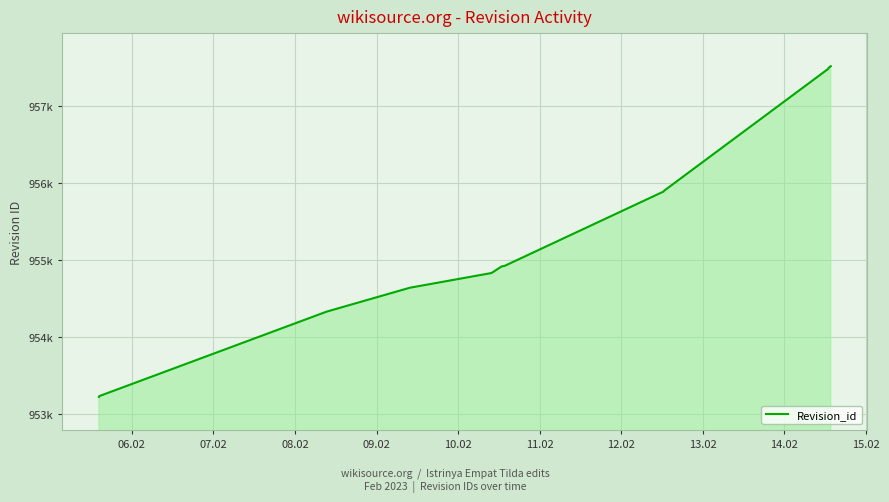

Is this an area chart (filled region under the line)?

Yes